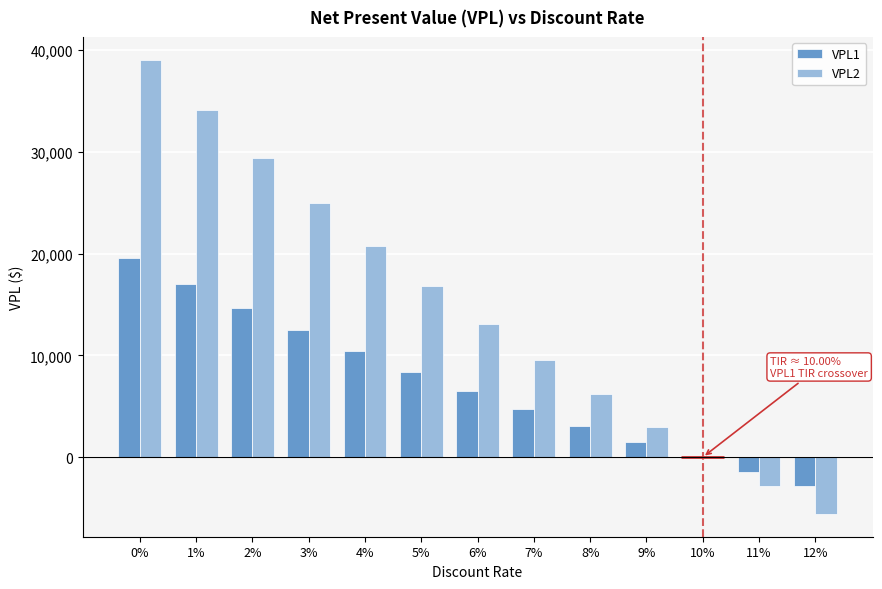

Between 3% and 12%, which series saw the biggest shift?

VPL2